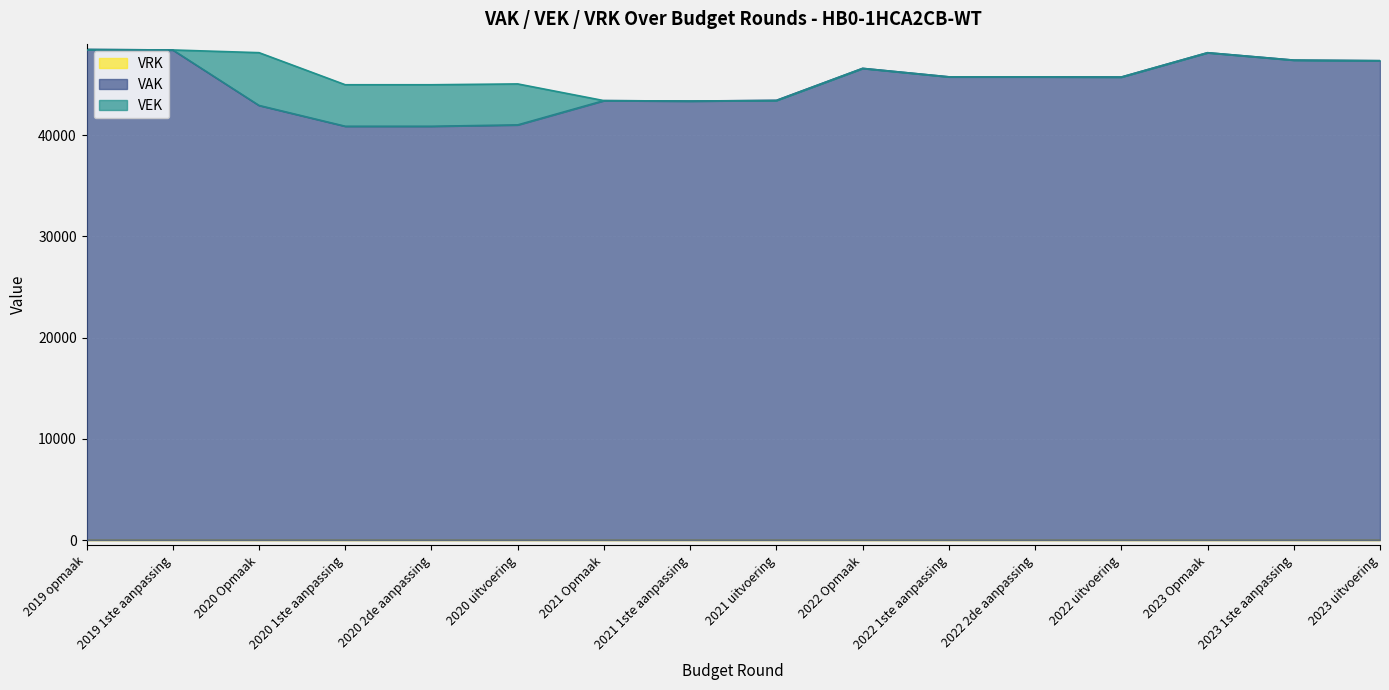

At which label does VAK first exceed 45751?

2019 opmaak